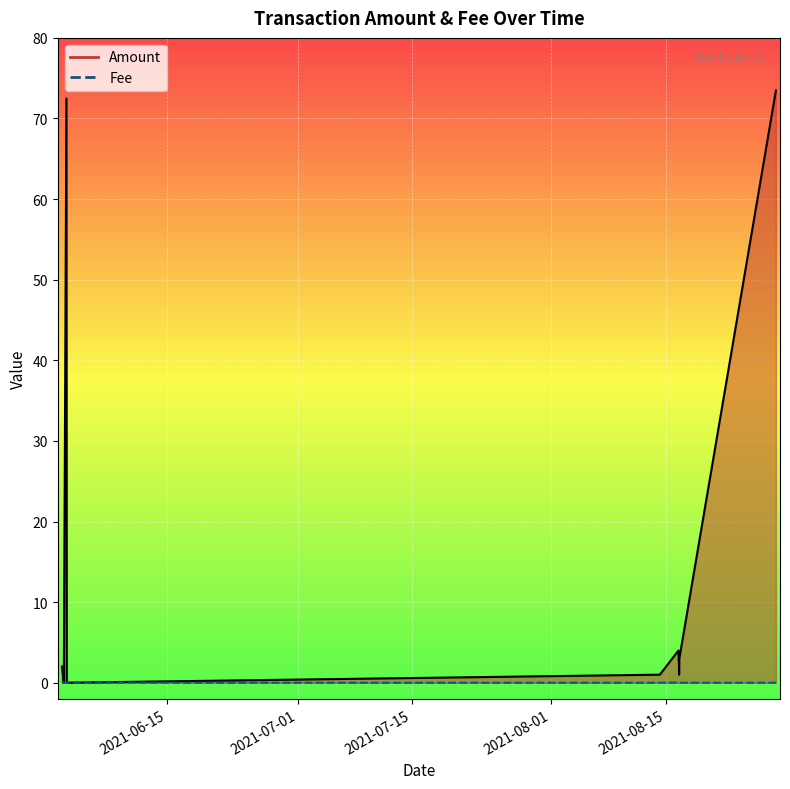

Which series has the widest spread of values?

Amount